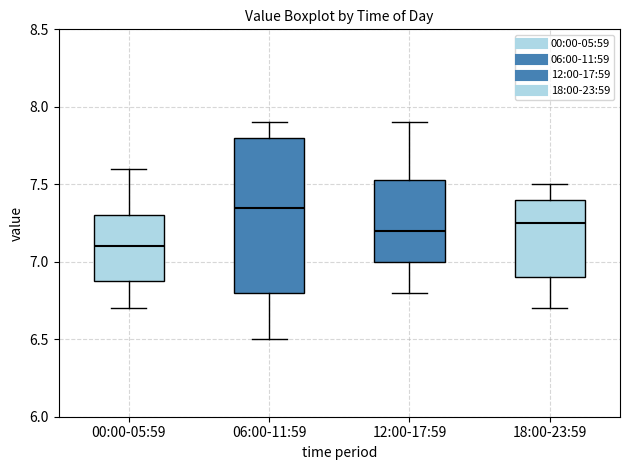

Which box is the tallest, from its lower edge to its upper edge?

06:00-11:59